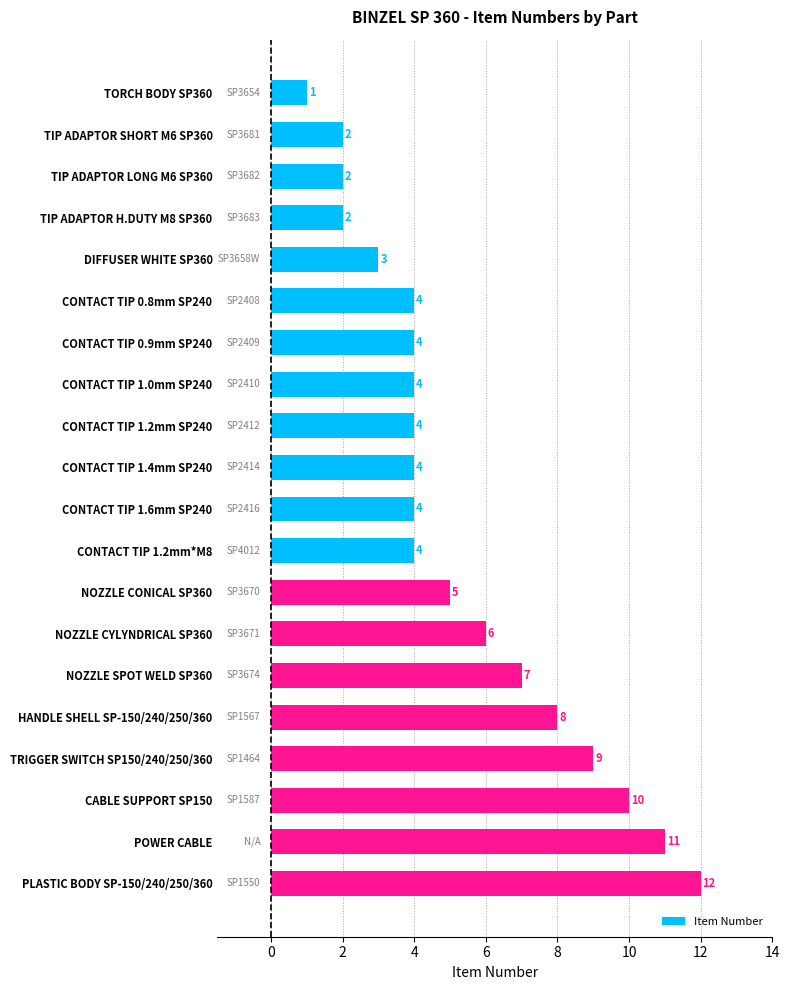

What is the change in value from CONTACT TIP 0.9mm SP240 to NOZZLE SPOT WELD SP360?

+3